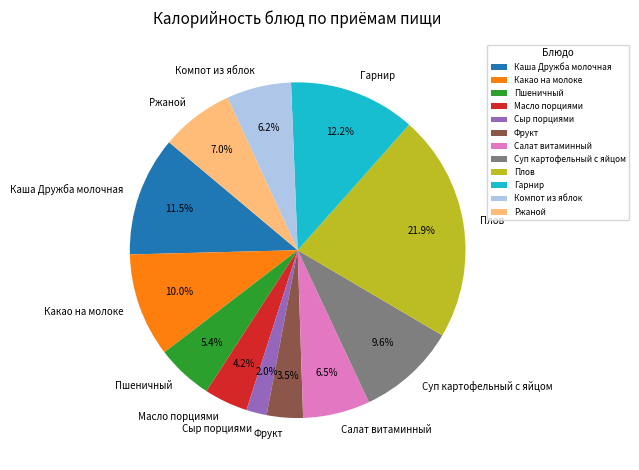

Combined, what portion of the pie is Какао на молоке and Масло порциями?

14.2%